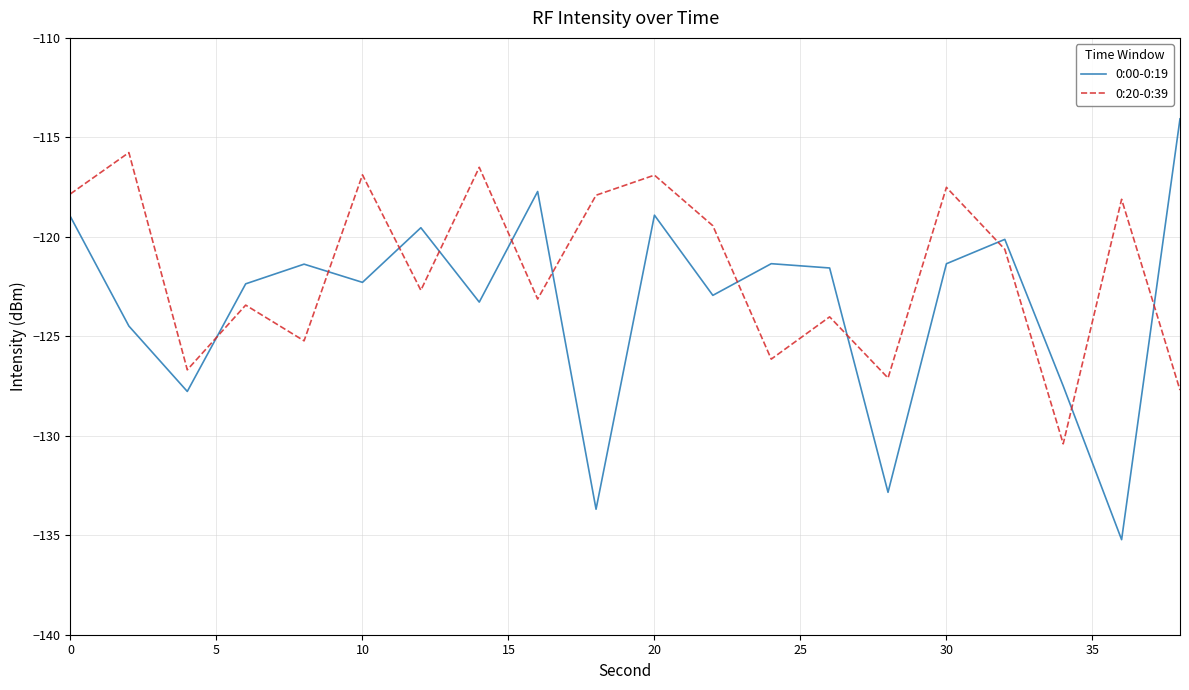

Which series has the largest range (max minus min)?

0:00-0:19